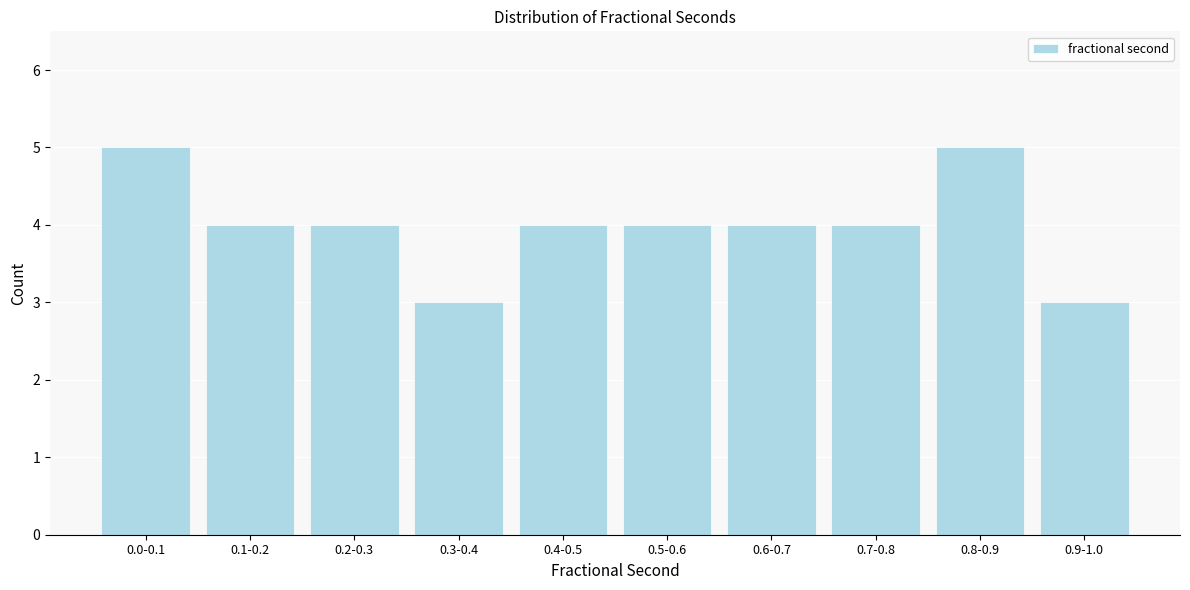

Reading left to right, list all the values displayed in this chart.

5	4	4	3	4	4	4	4	5	3